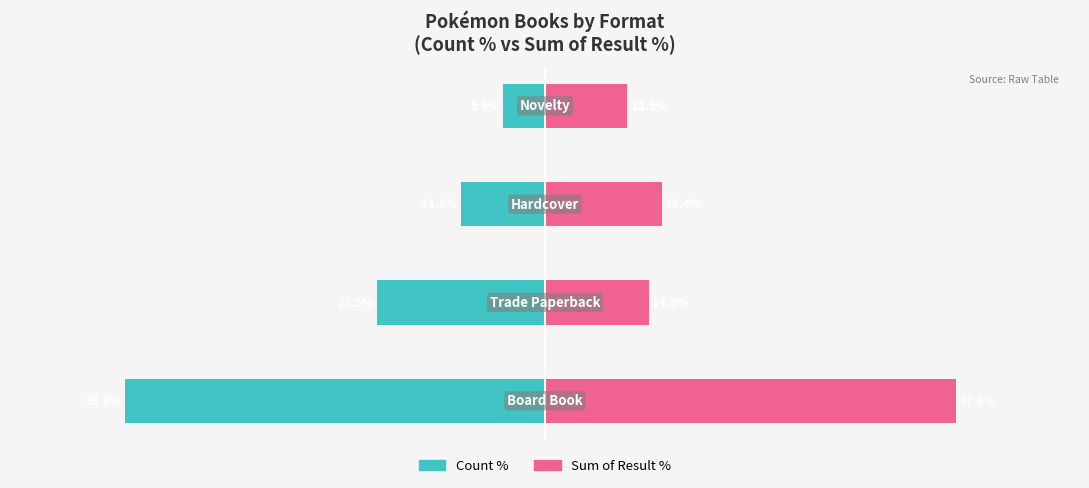

Which series has the largest range (max minus min)?

Count %